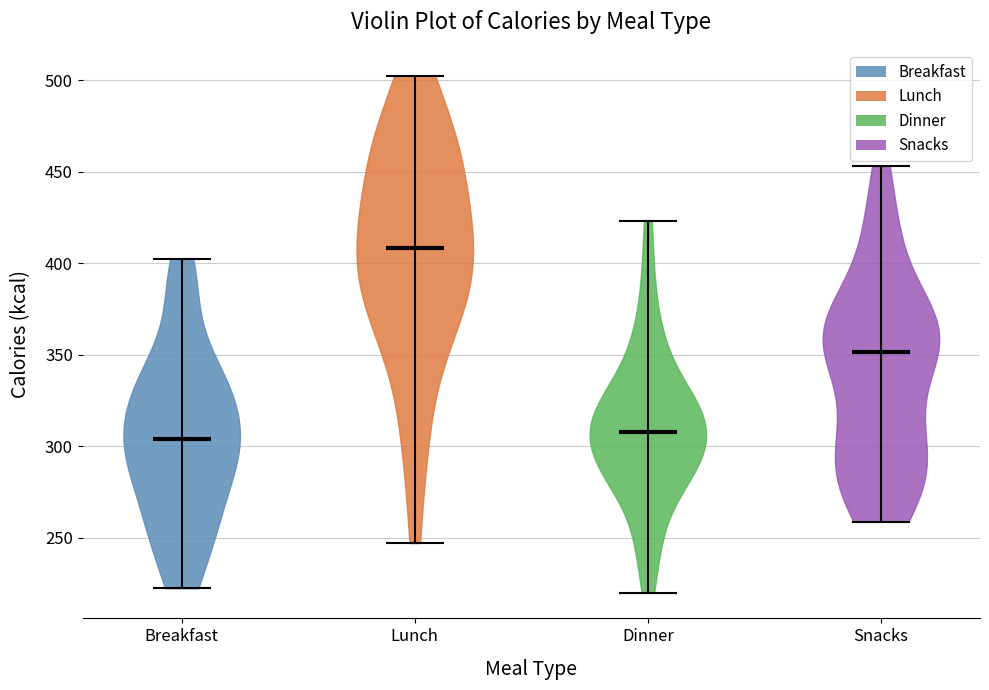

Where does the median line of the violin for Lunch sit on the y-axis? The values are not printed on the chart, so give them approximately, as read against the axis.

410